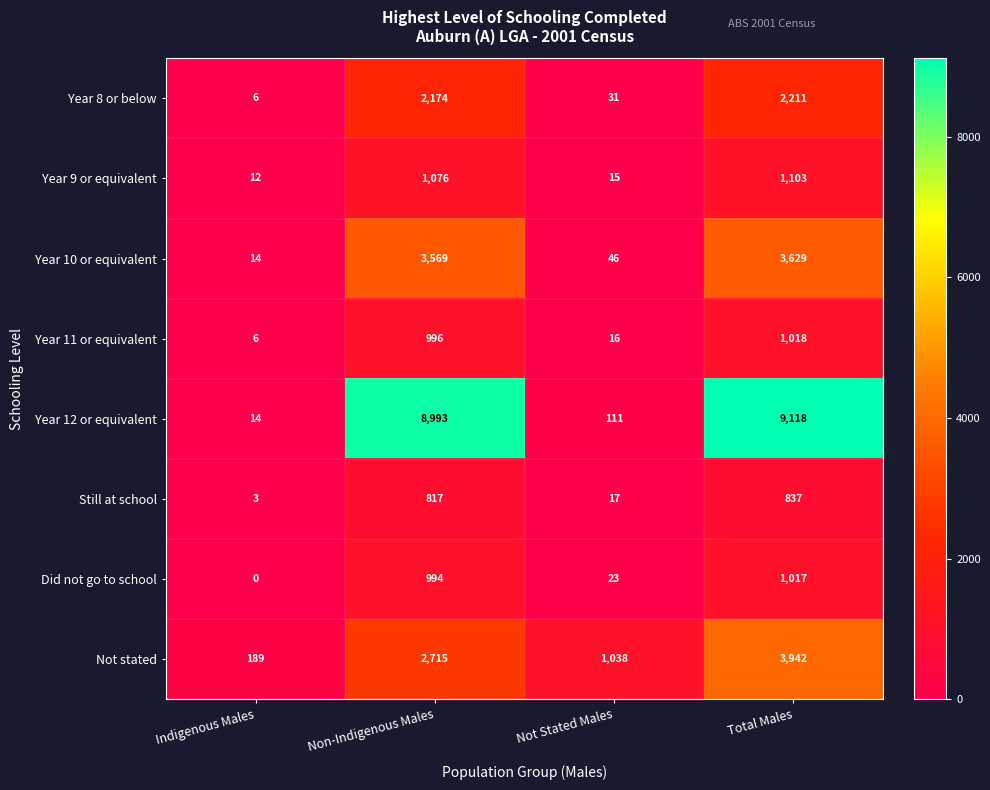

What is the total value across all series at Total Males?

22875